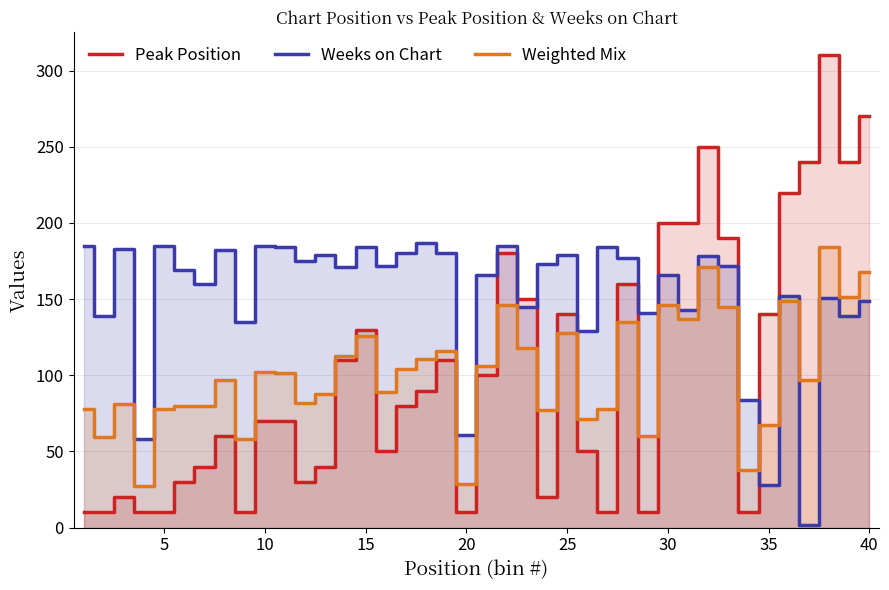

In Weeks on Chart, how many points are lower than both neighbors (excluding endpoints)?

15